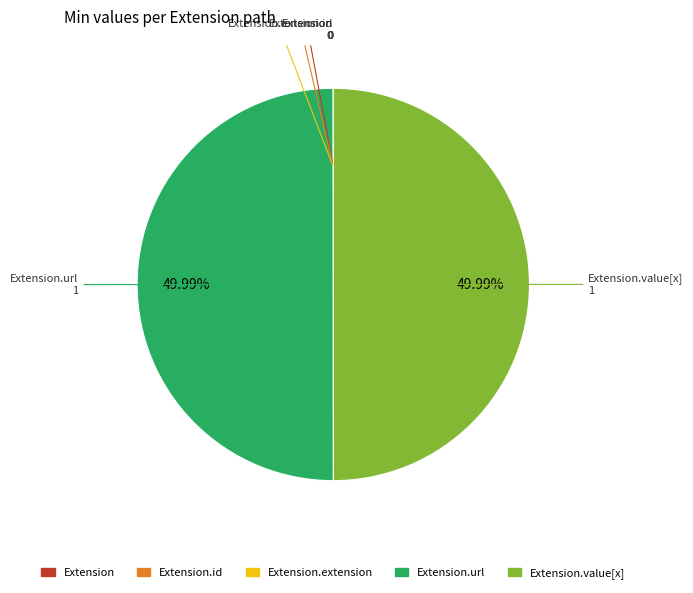

How many segments does this pie chart have?

5